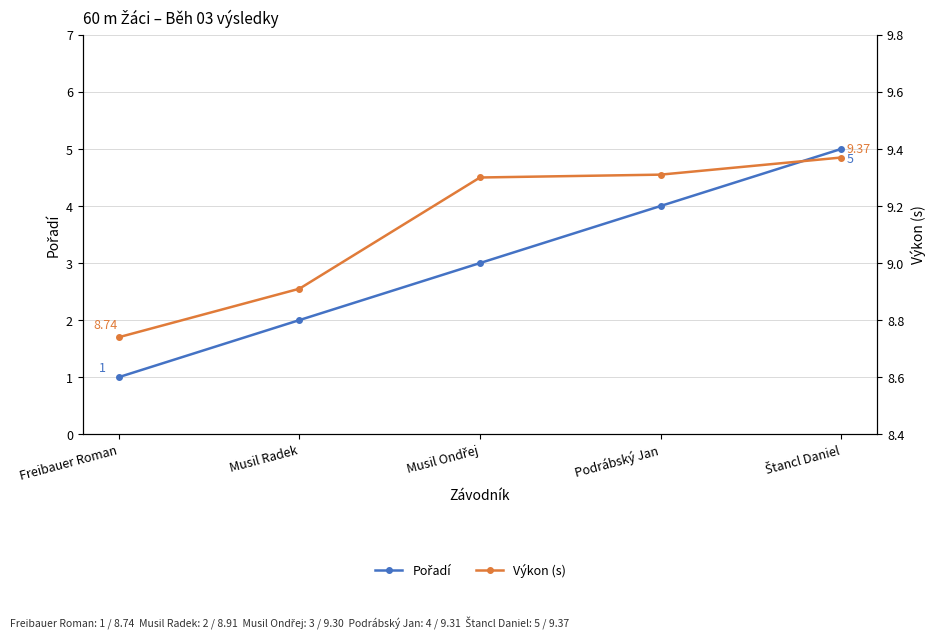

At which category is the sum across all series the highest?

Štancl Daniel